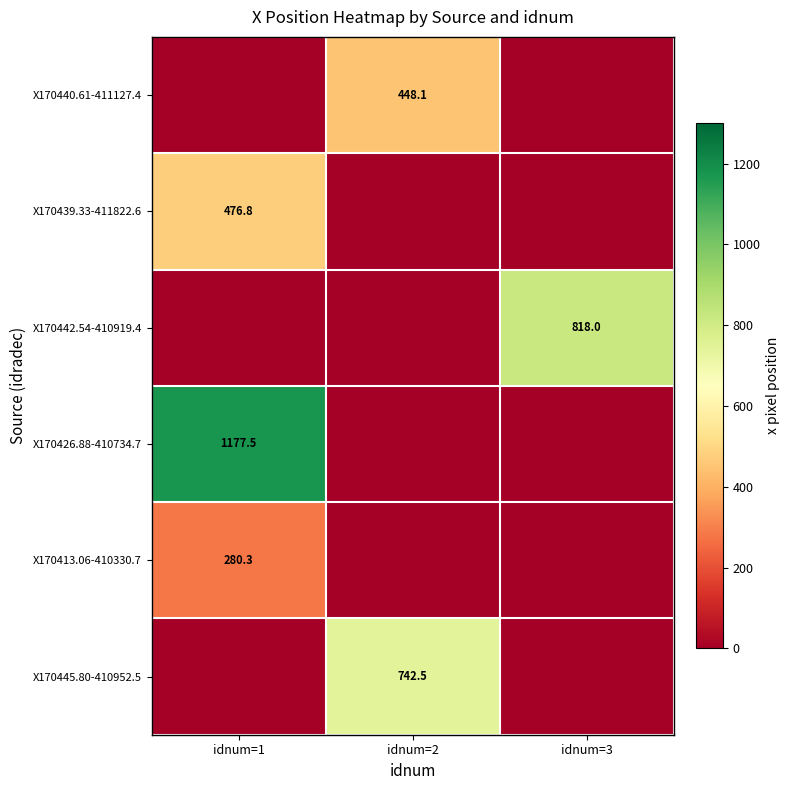

True or false: X170440.61-411127.4 has a value of 678.5 at idnum=2.

False